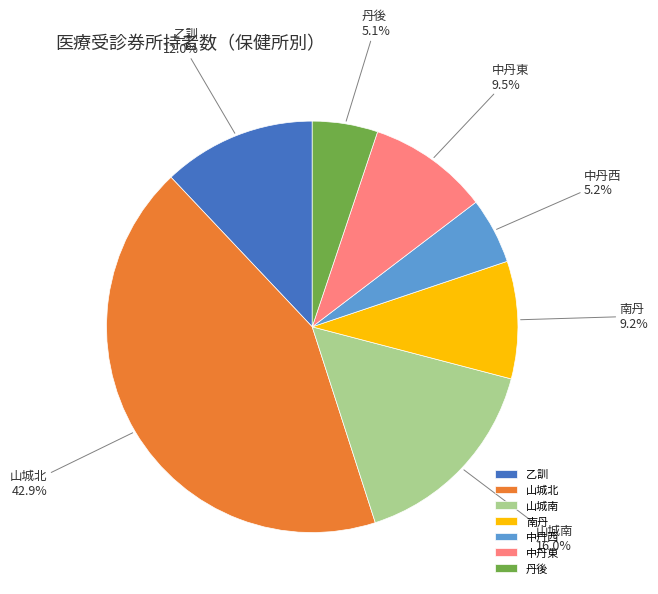

Combined, do 山城南 and 丹後 account for over 50%?

No